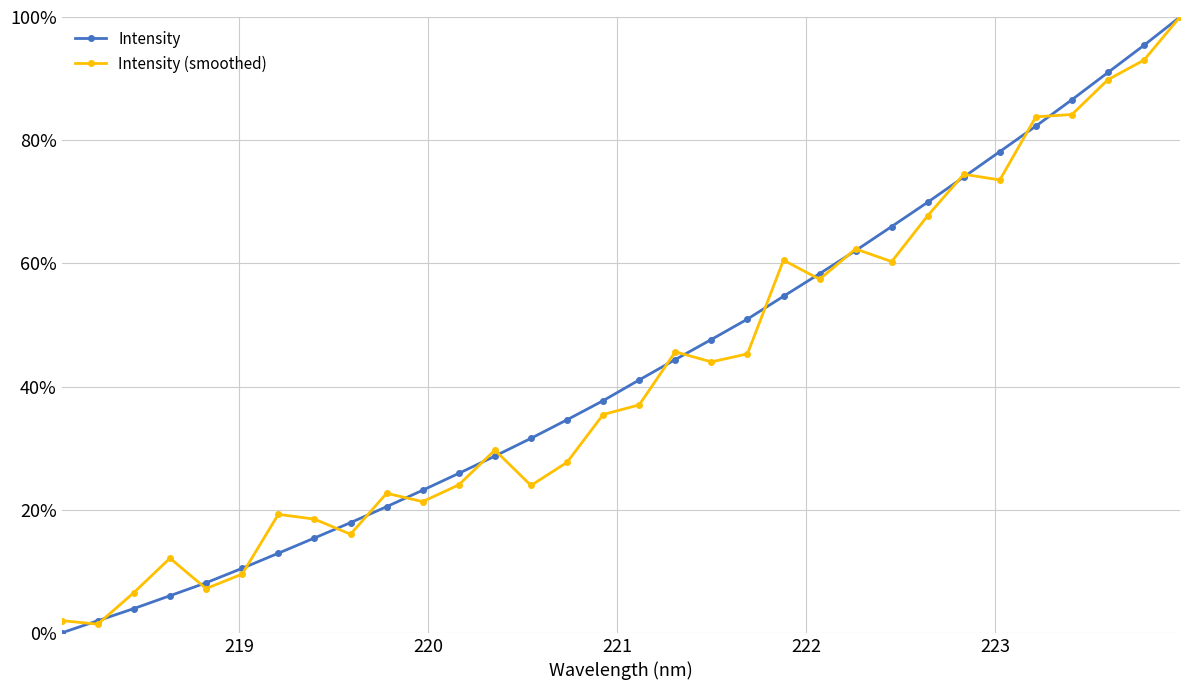

How many times do Intensity and Intensity (smoothed) cross each other?

19